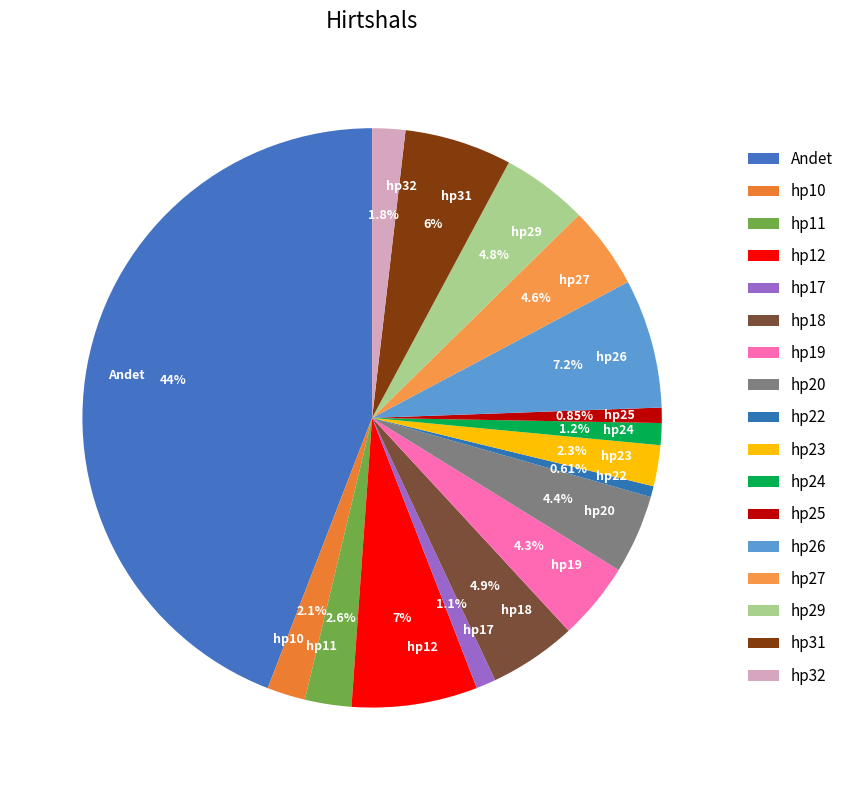

Does hp22 represent more than half of the total?

No